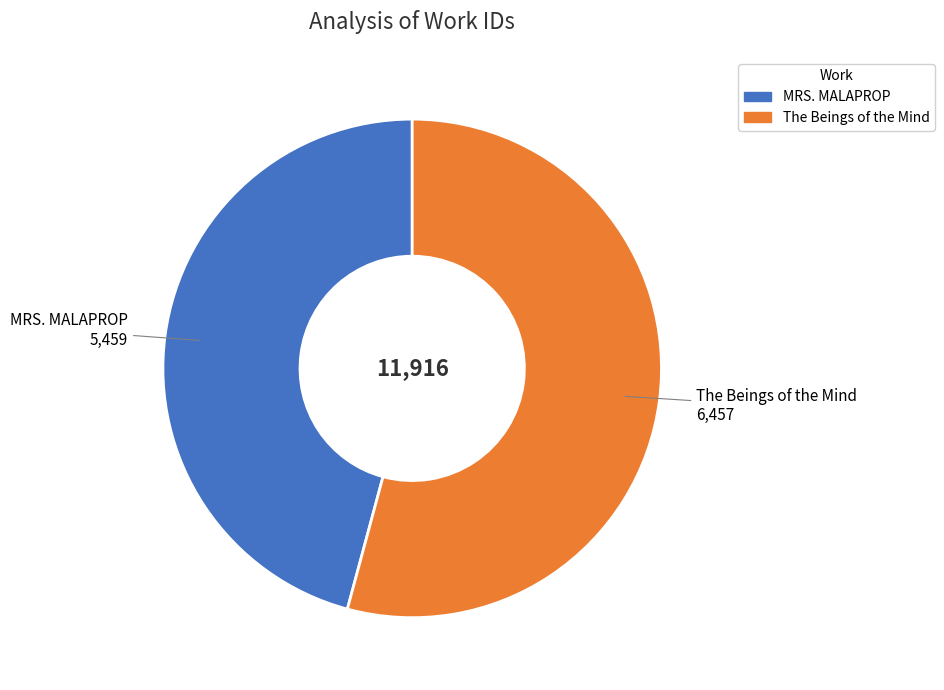

The The Beings of the Mind slice represents 54% of the pie. True or false?

True